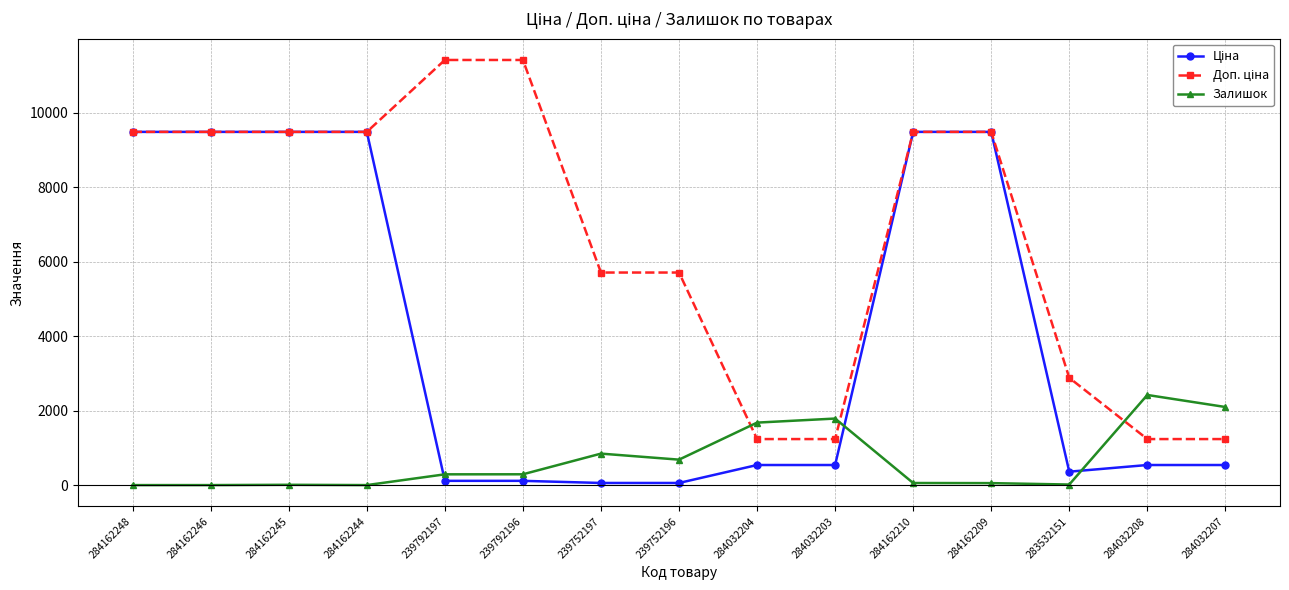

What is the label of the 6th point from the right?

284032203